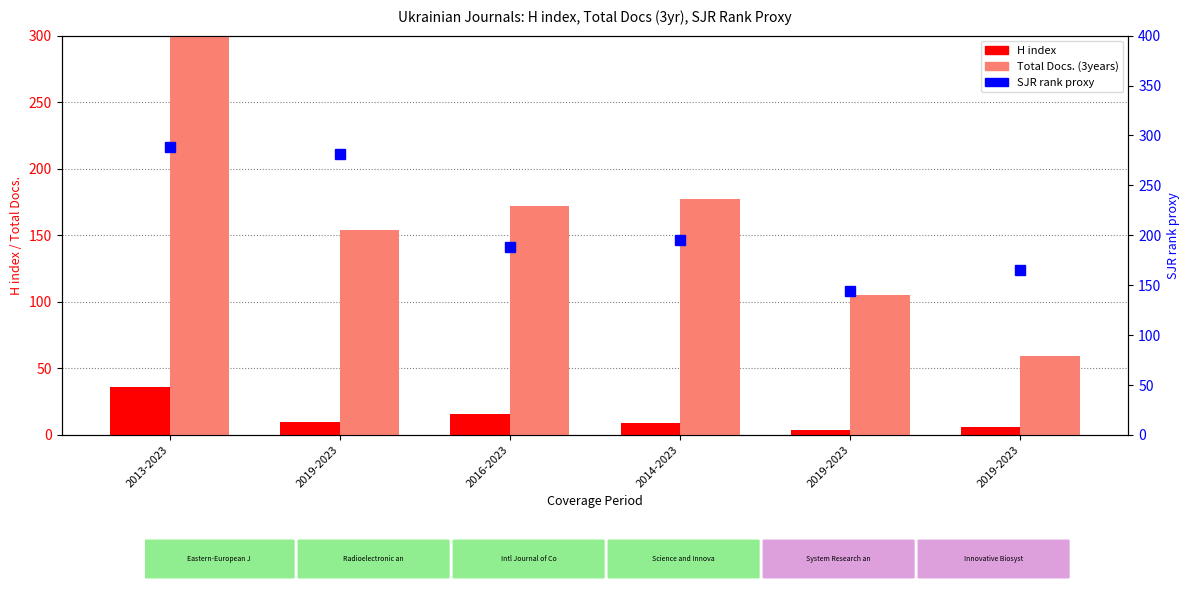

What are all the series names shown in the legend?

H index, Total Docs. (3years), SJR rank proxy